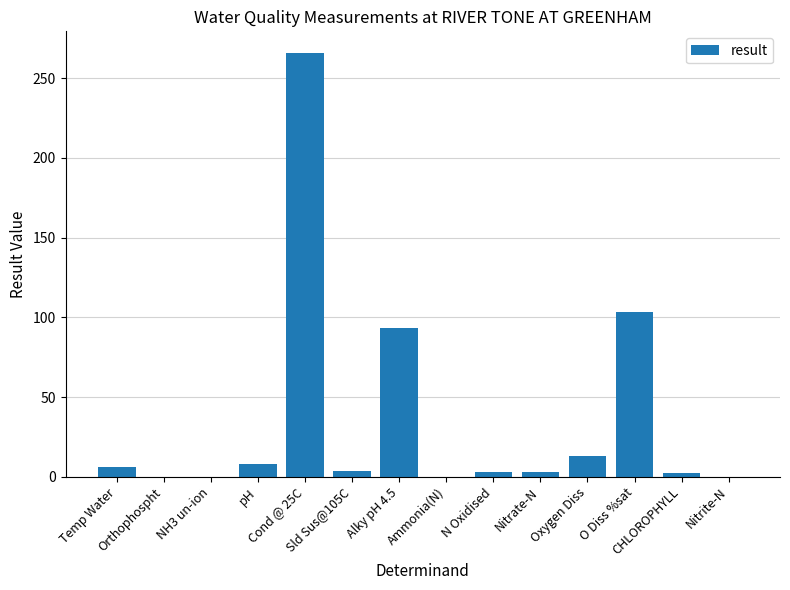

What is the maximum value shown in the chart?

266.0